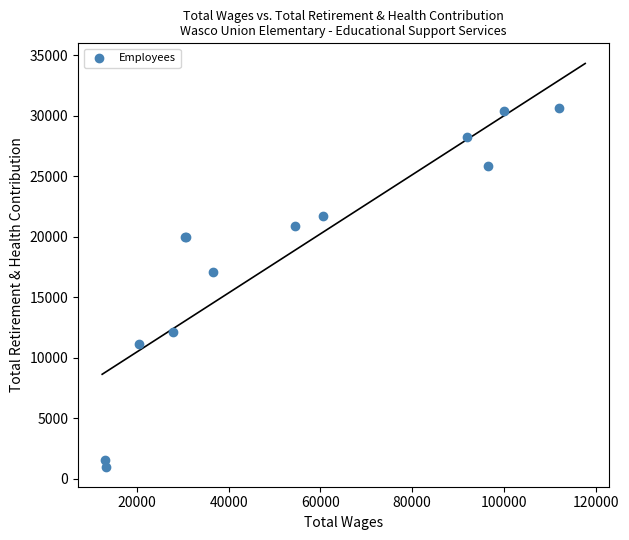

What Y value in the scatter plot is closest to 15819?

17035